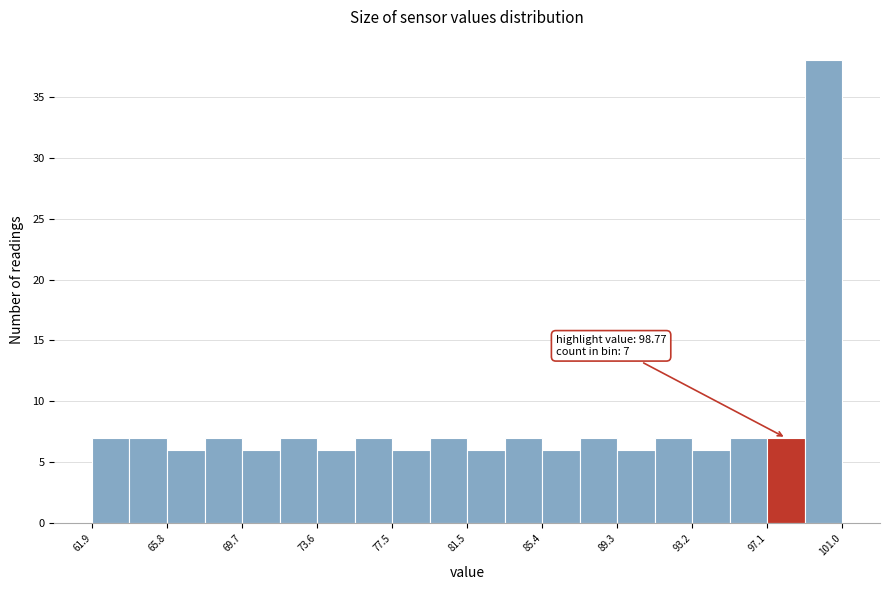

Around what value on the x-axis is the tallest bar? Give the approximate position of its centre, as read against the axis.

100.0